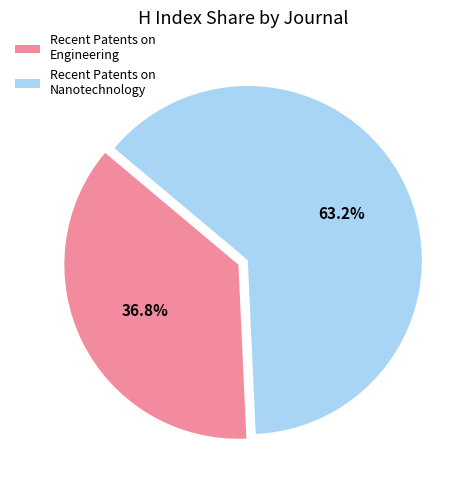

Rank the categories by value from lowest to highest.

Recent Patents on Engineering, Recent Patents on Nanotechnology